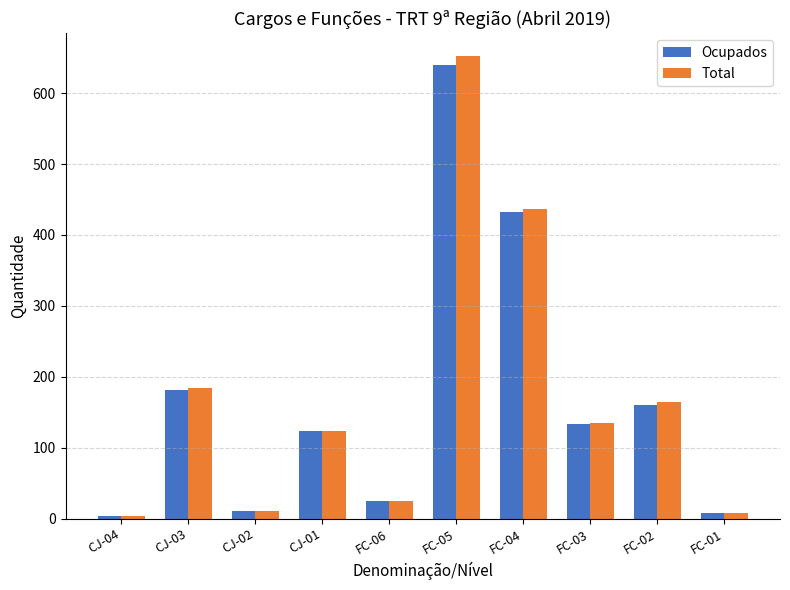

At which category is the sum across all series the highest?

FC-05